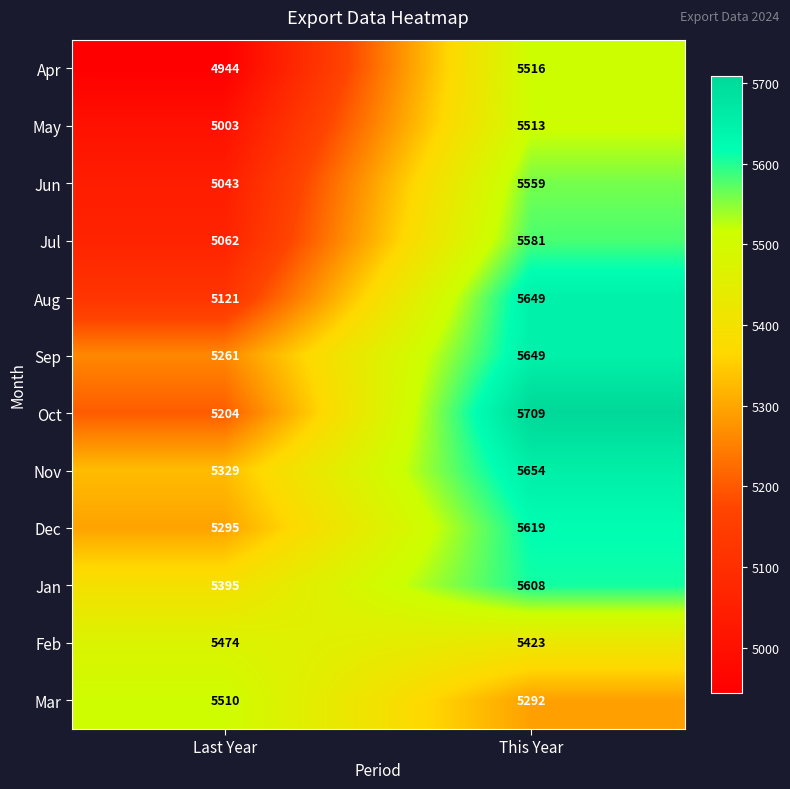

Reading left to right, extract all data points from this chart.

Apr: Last Year=4944	This Year=5516
May: Last Year=5003	This Year=5513
Jun: Last Year=5043	This Year=5559
Jul: Last Year=5062	This Year=5581
Aug: Last Year=5121	This Year=5649
Sep: Last Year=5261	This Year=5649
Oct: Last Year=5204	This Year=5709
Nov: Last Year=5329	This Year=5654
Dec: Last Year=5295	This Year=5619
Jan: Last Year=5395	This Year=5608
Feb: Last Year=5474	This Year=5423
Mar: Last Year=5510	This Year=5292